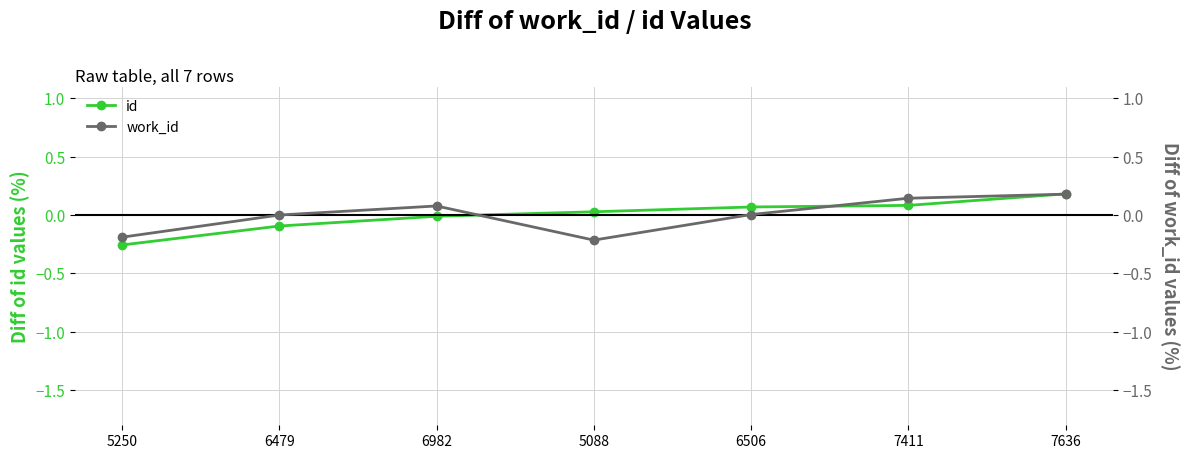

Is the value of id at 6982 greater than the value of work_id at 5250?

Yes